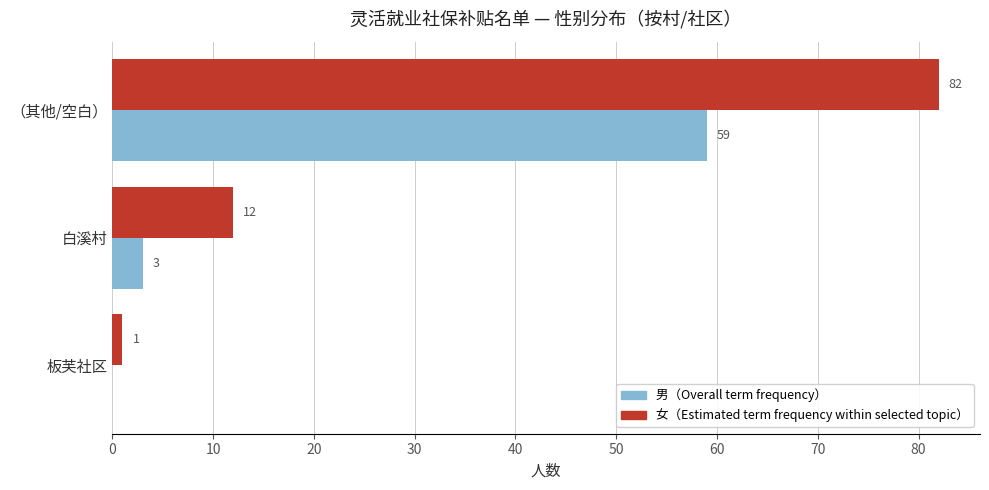

What is the greatest value displayed?

82